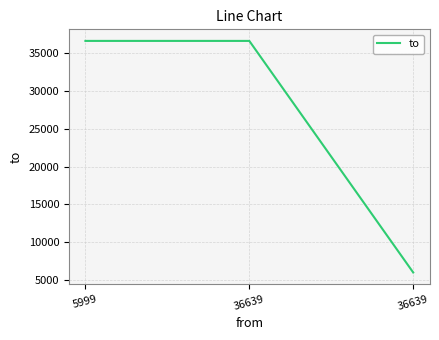

How many series are shown in this chart?

1